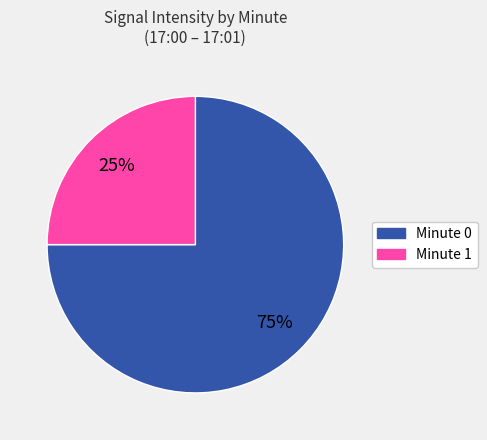

Does any single category account for the majority?

Yes